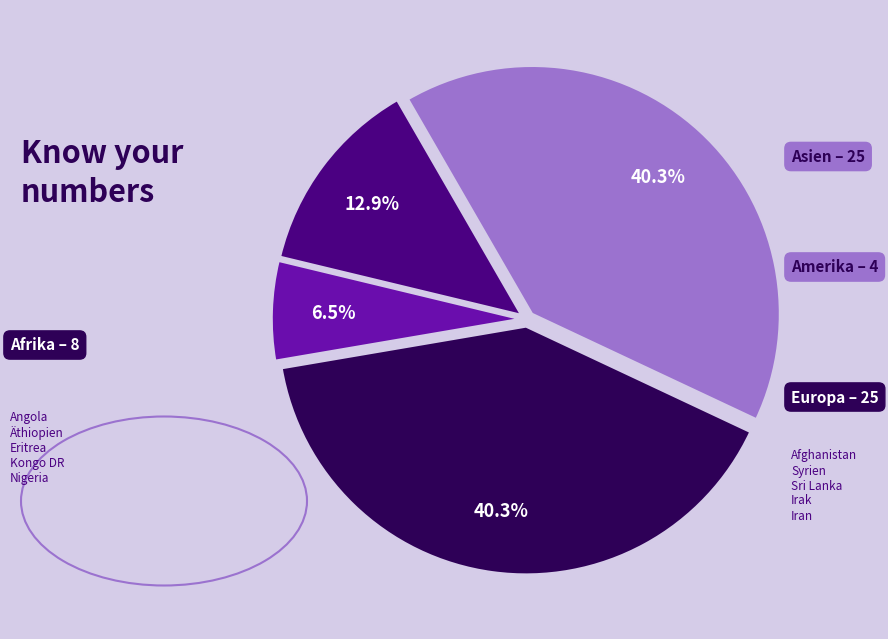

Count the number of slices in the pie.

4